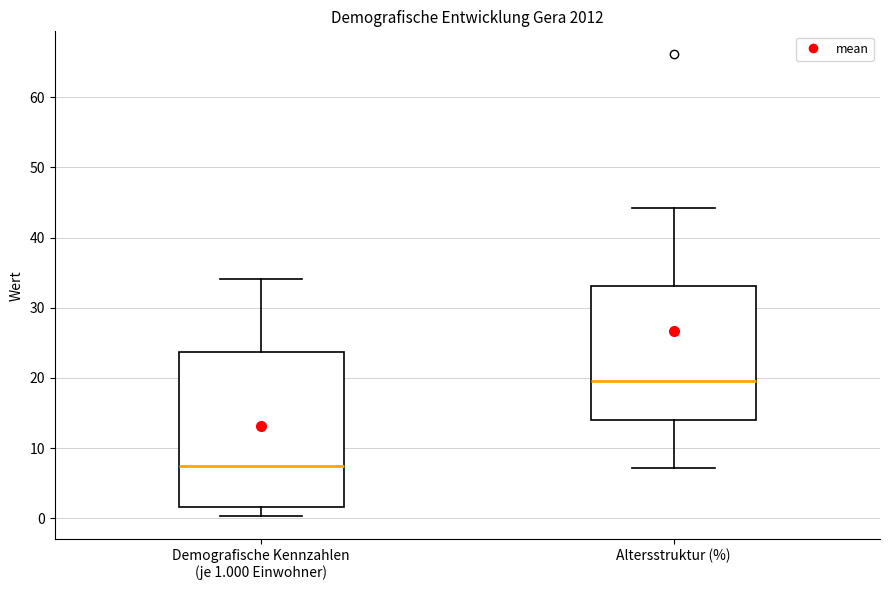

Reading left to right, read every box against the y-axis: the position of its median line, the range the box covers, and the ends of its whiskers. The values are not printed on the chart, so give them approximately, as read against the axis.

Demografische Kennzahlen (je 1.000 Einwohner): median 7, box 2 to 24, whiskers 0 to 34
Altersstruktur (%): median 20, box 14 to 33, whiskers 7 to 44